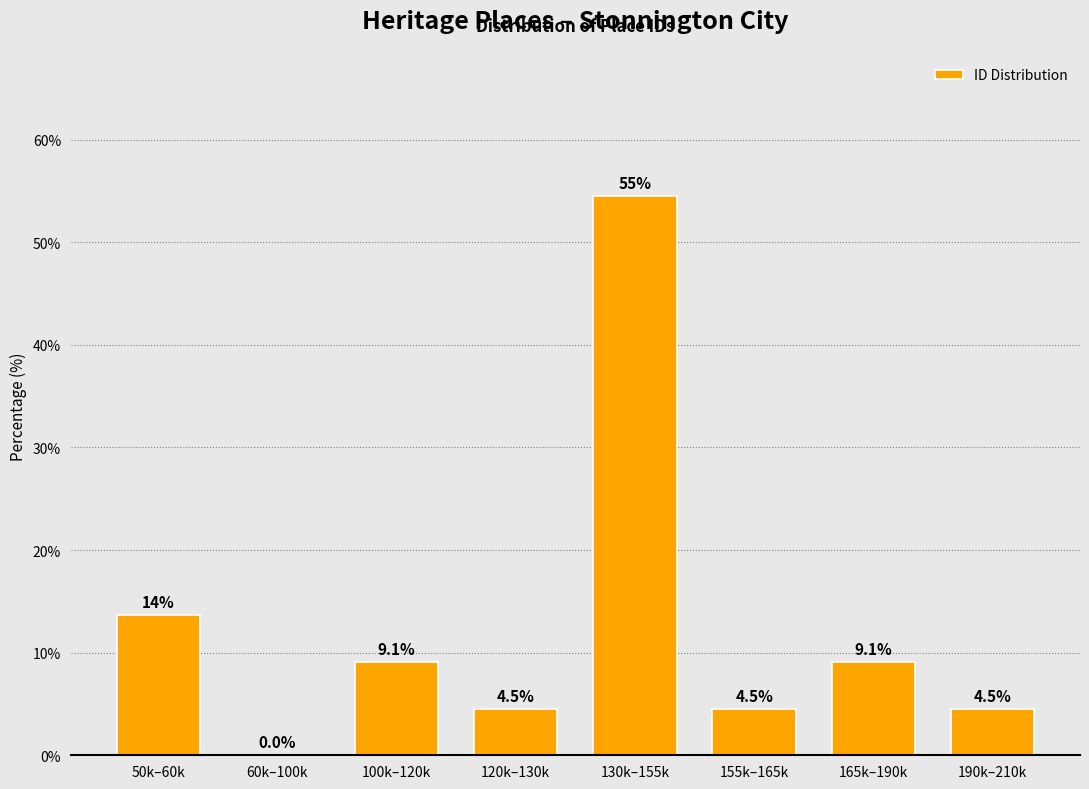

Reading right to left, extract all data points from this chart.

190k–210k=4.5	165k–190k=9.1	155k–165k=4.5	130k–155k=54.5	120k–130k=4.5	100k–120k=9.1	60k–100k=0.0	50k–60k=13.6